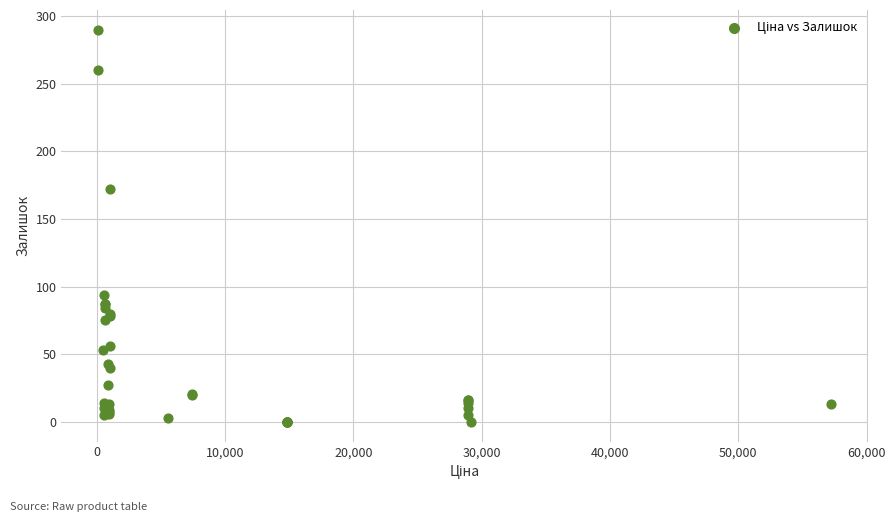

What Y value in the scatter plot is closest to 145?

172